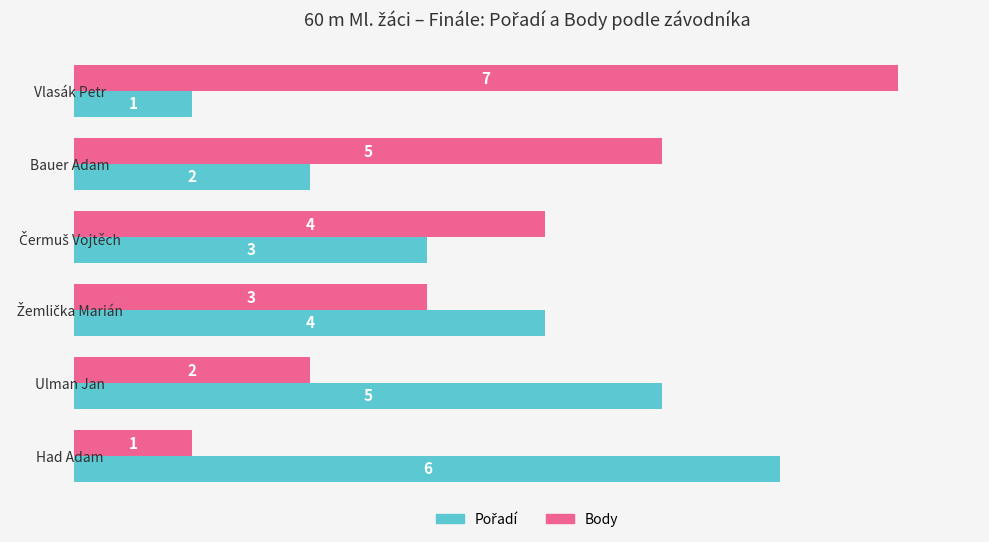

True or false: Body has a value of 8 at Bauer Adam.

False